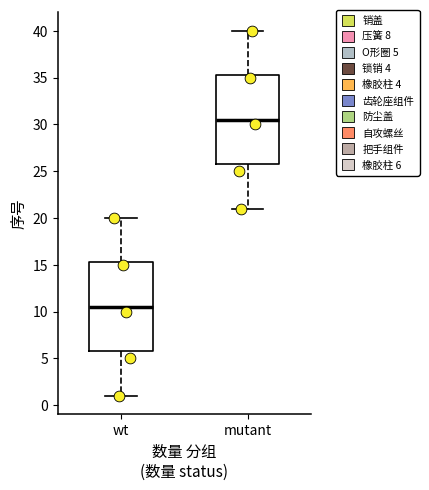

Reading left to right, transcribe this box plot: for each box, give where its median line is, the range the box spans, and where its two whiskers end, as read against the y-axis. The values are not printed on the chart, so give them approximately, as read against the axis.

wt: median 10.5, box 6.0 to 15.5, whiskers 1.0 to 20.0
mutant: median 30.5, box 26.0 to 35.5, whiskers 21.0 to 40.0